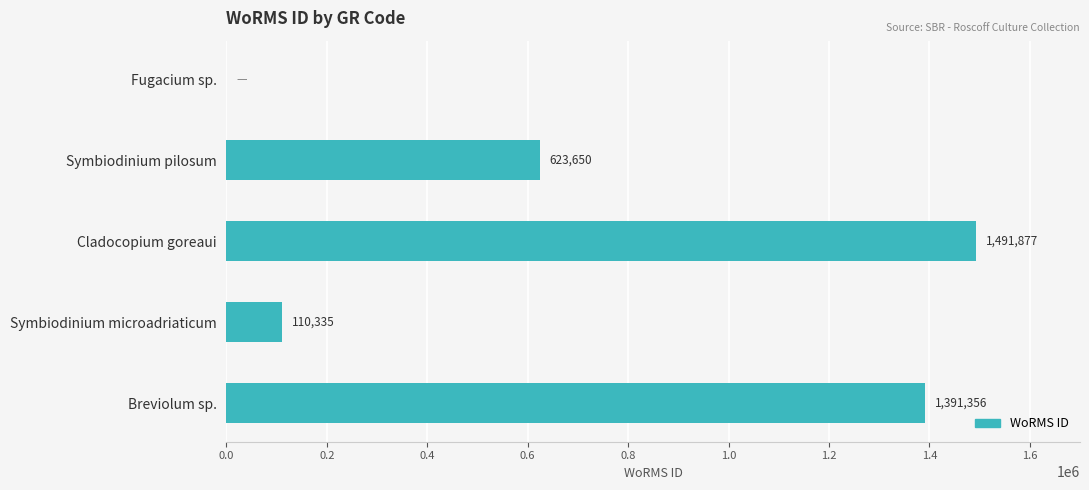

Reading top to bottom, list all the values displayed in this chart.

Fugacium sp.=0	Symbiodinium pilosum=623650	Cladocopium goreaui=1491877	Symbiodinium microadriaticum=110335	Breviolum sp.=1391356